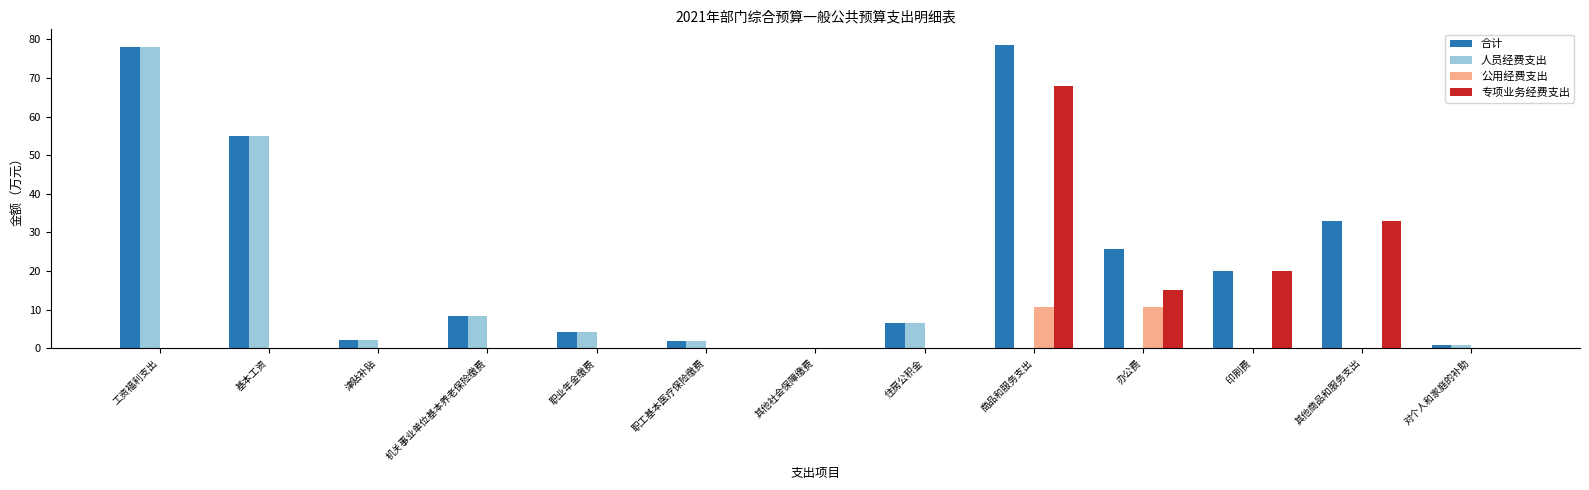

How many series are shown in this chart?

4